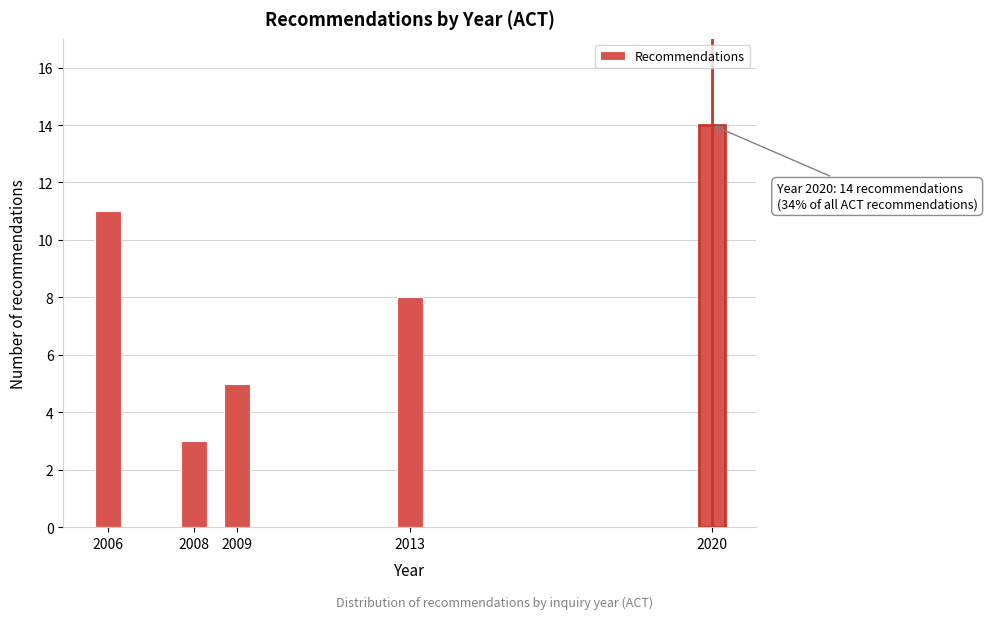

Reading left to right, transcribe all the data shown in this chart.

11	3	5	8	14